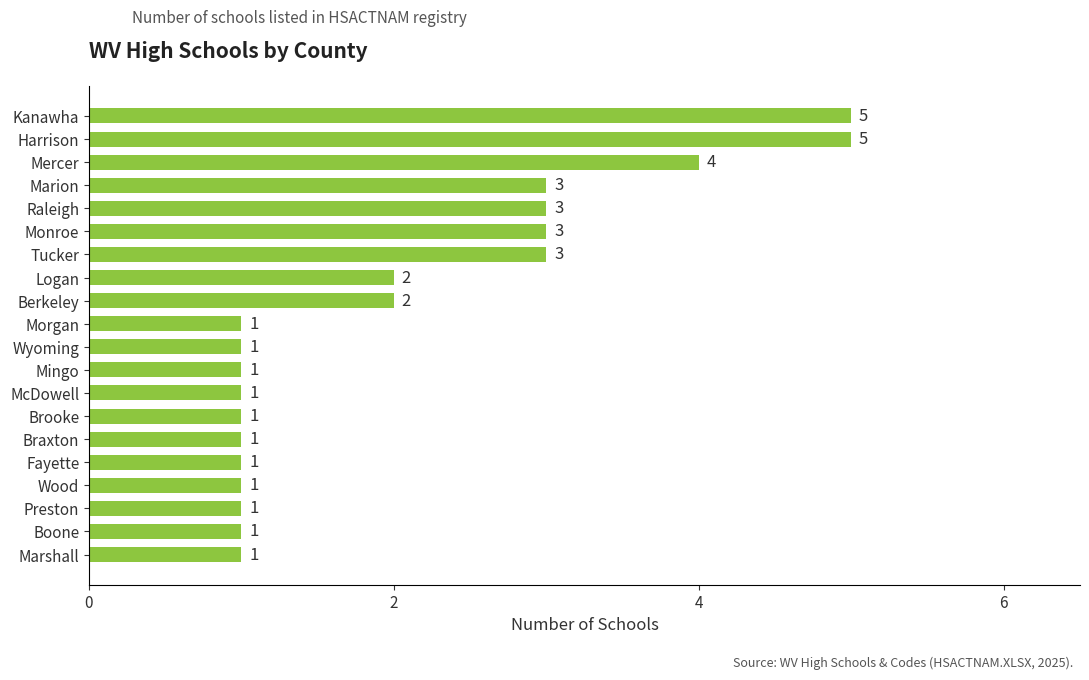

The chart shows a value of 4 at Marion. True or false?

False